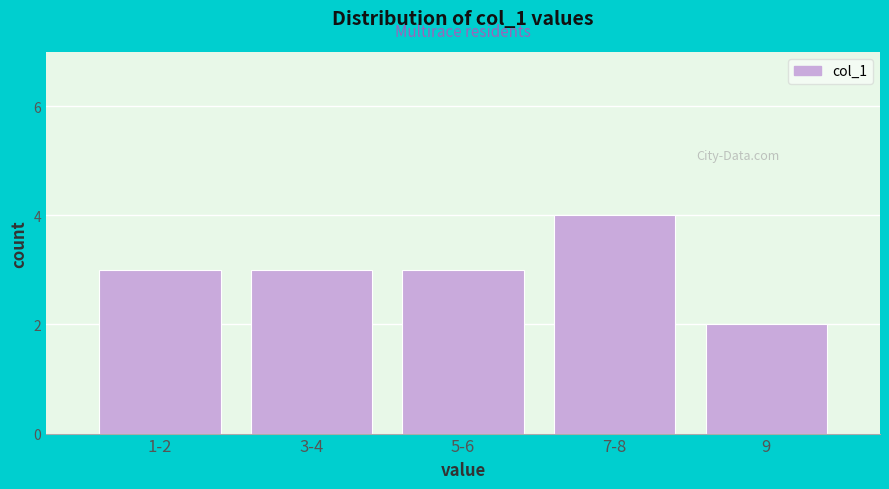

Reading left to right, transcribe all the data shown in this chart.

1-2=3	3-4=3	5-6=3	7-8=4	9=2